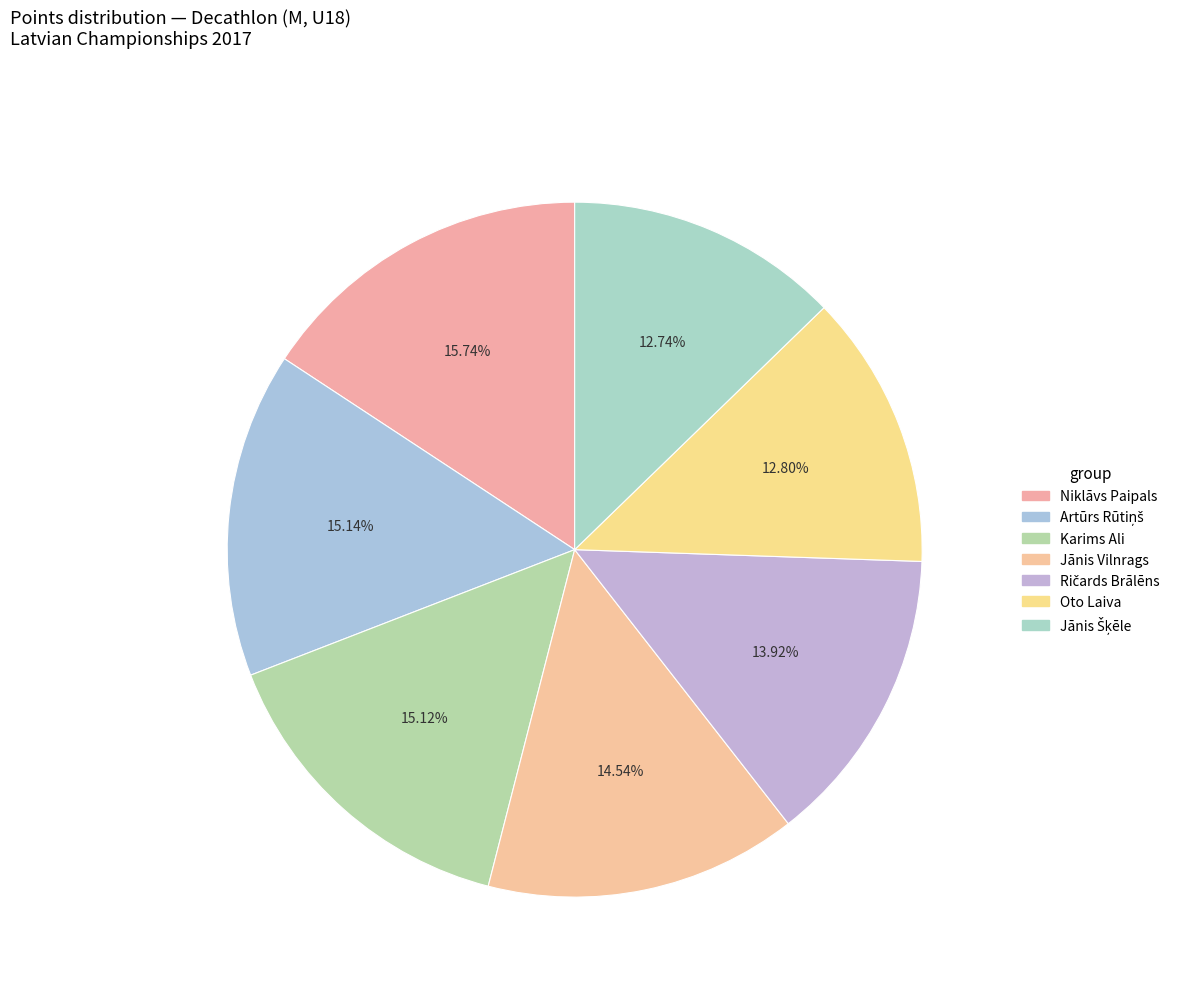

Count the number of slices in the pie.

7